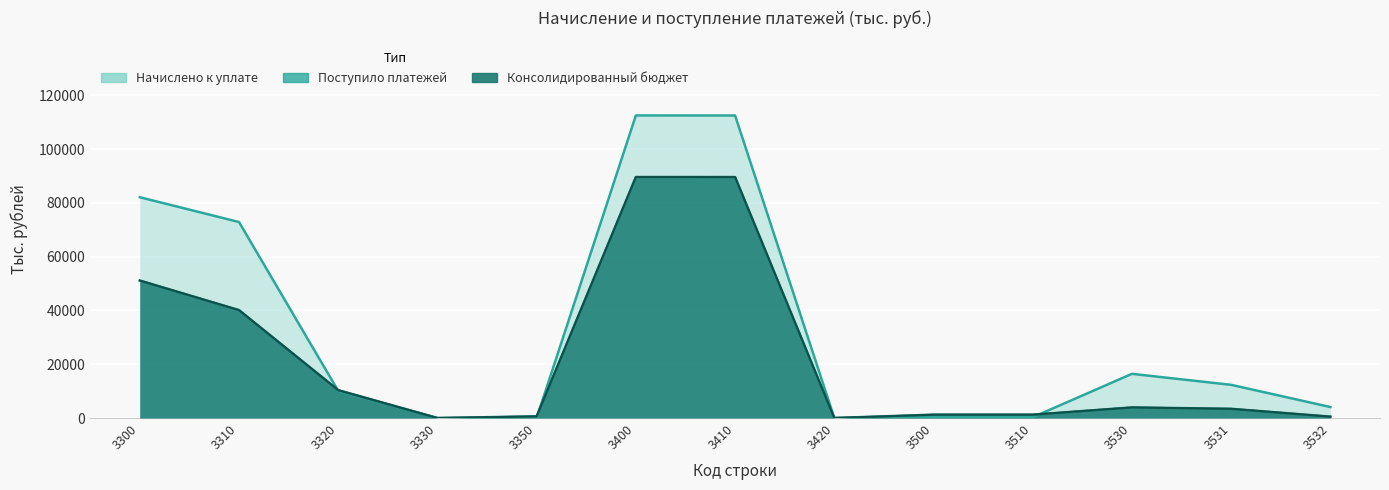

The value of Поступило платежей at 3400 is 146078. True or false?

False